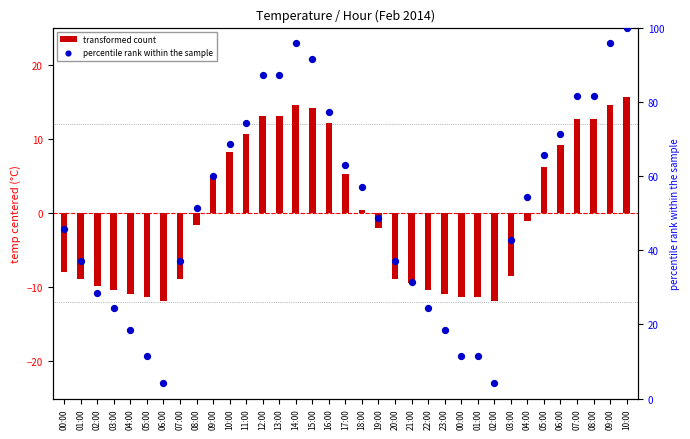

Which series contains the lowest Y value?

transformed count